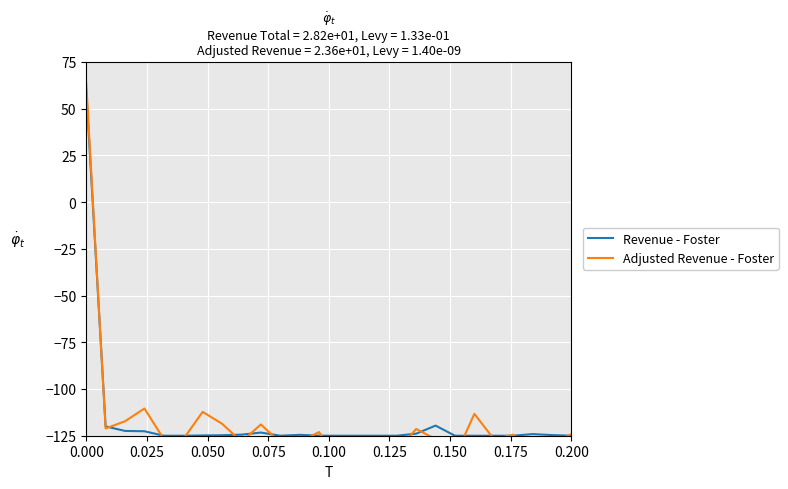

How many interior local peaks does the Revenue - Foster series have?

4